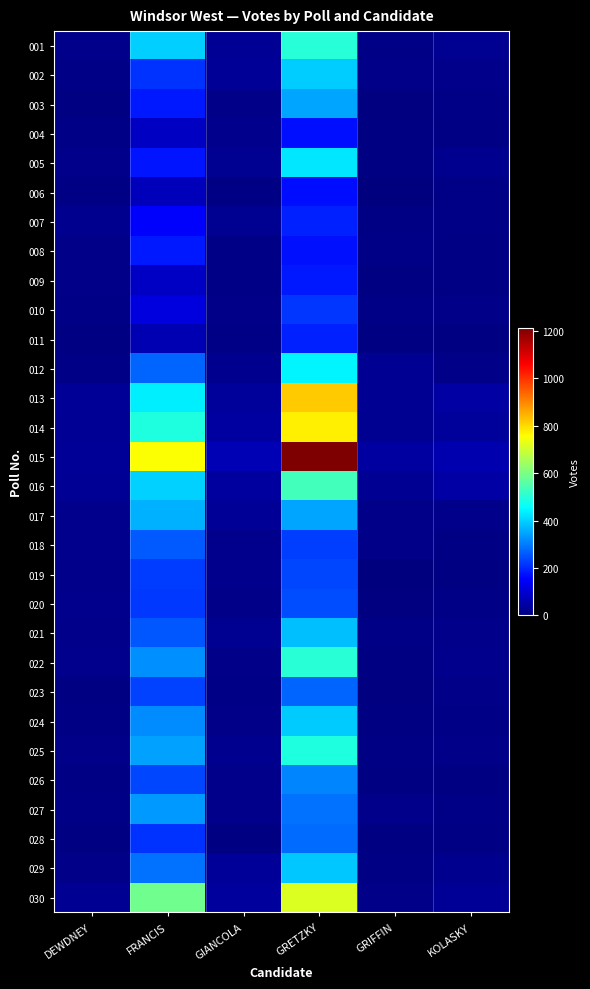

What is the total value across all series at DEWDNEY?

445